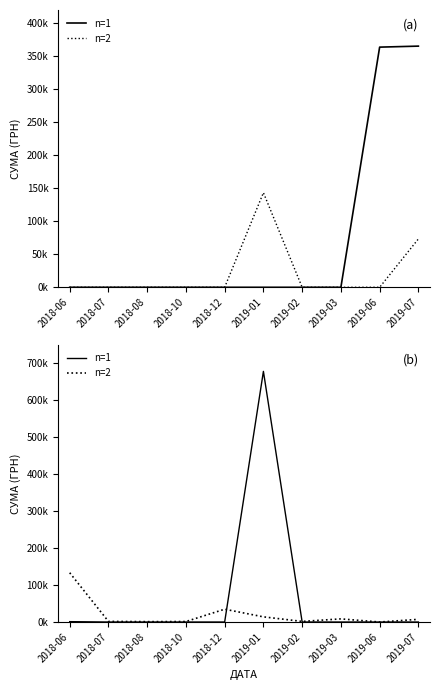

Which series ends up on top after the final intersection of n=1 and n=2?

n=2